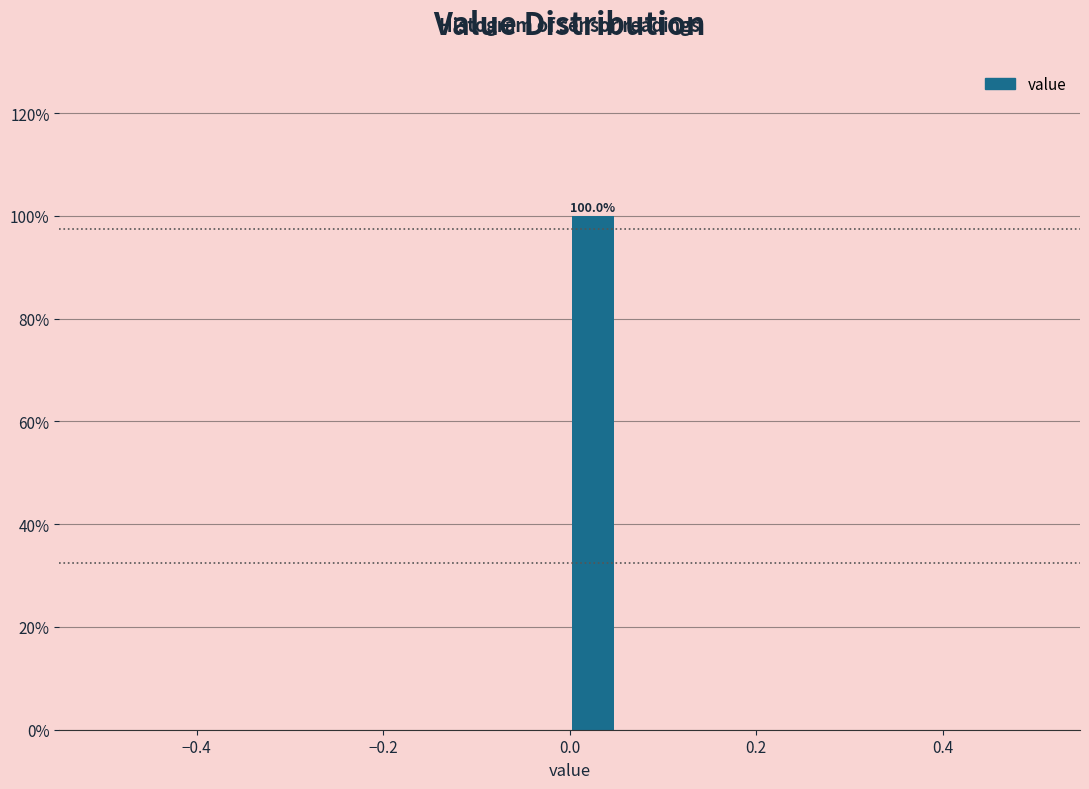

Around what value on the x-axis is the tallest bar? Give the approximate position of its centre, as read against the axis.

0.02